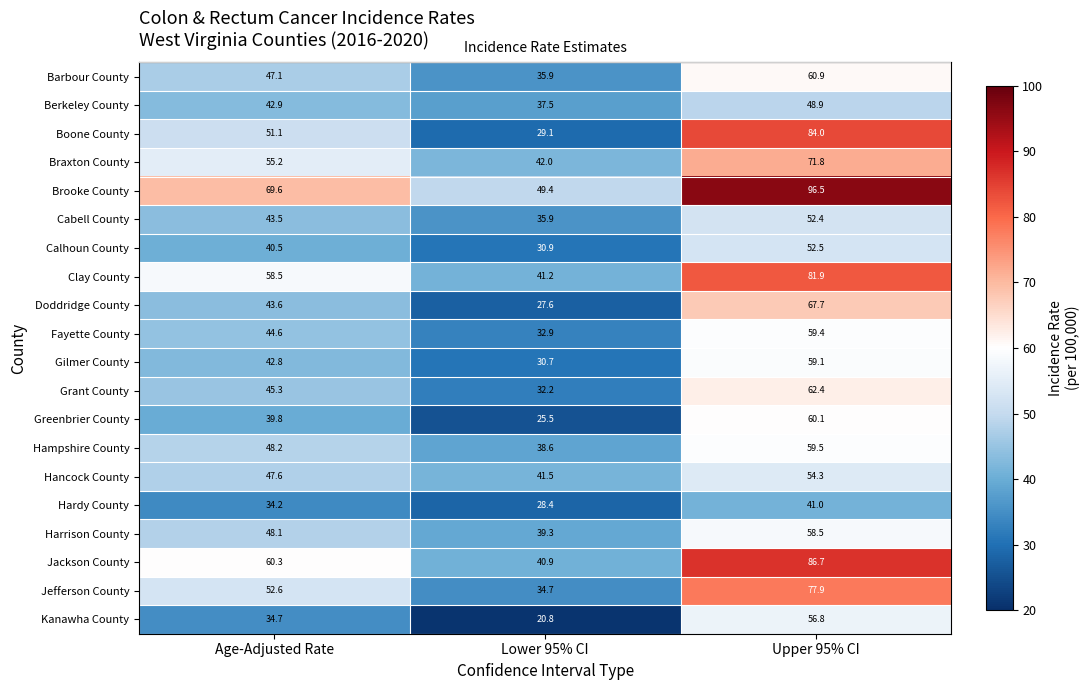

What is the sum of the Greenbrier County values at Lower 95% CI and Upper 95% CI?

85.6